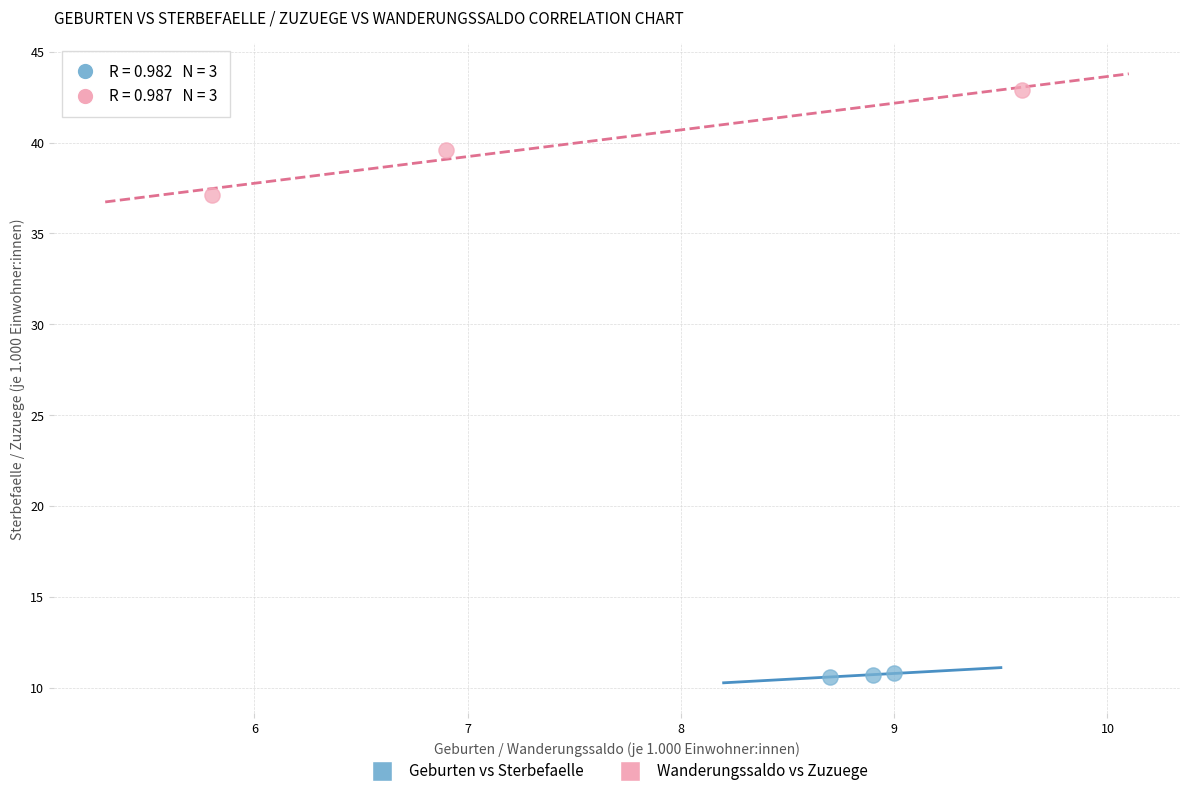

Which series has the largest Y range (max minus min)?

Wanderungssaldo vs Zuzuege